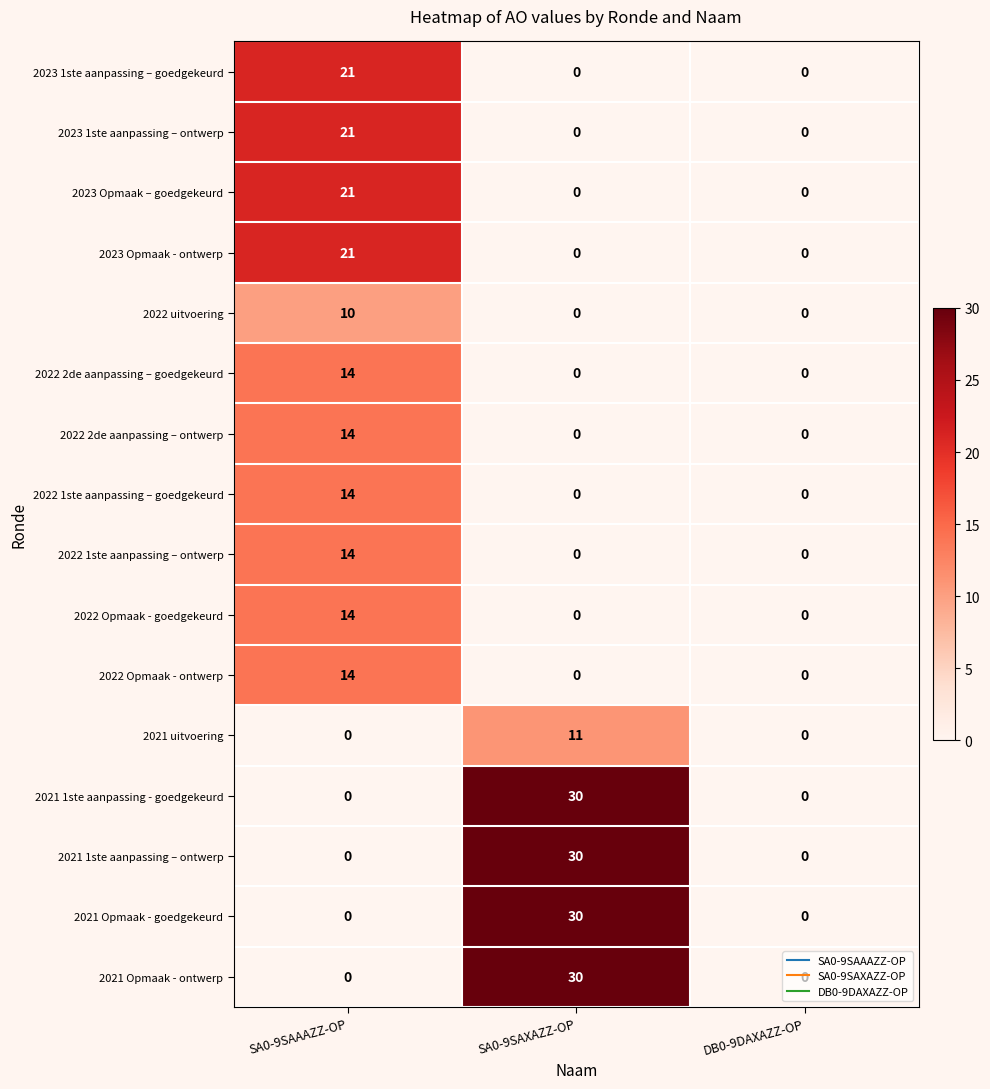

True or false: 2021 Opmaak - goedgekeurd has a value of 48 at SA0-9SAXAZZ-OP.

False